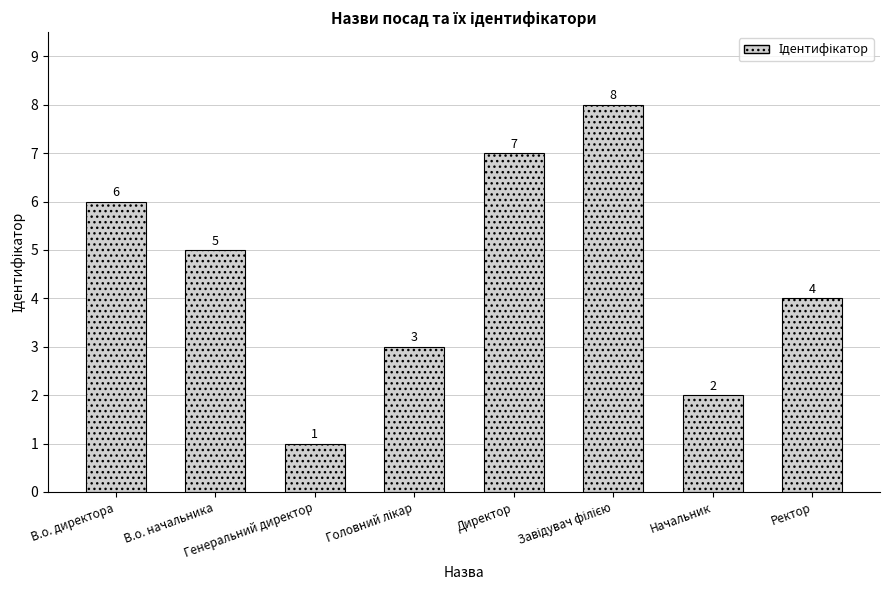

Is it true that the value at В.о. директора is 9?

False